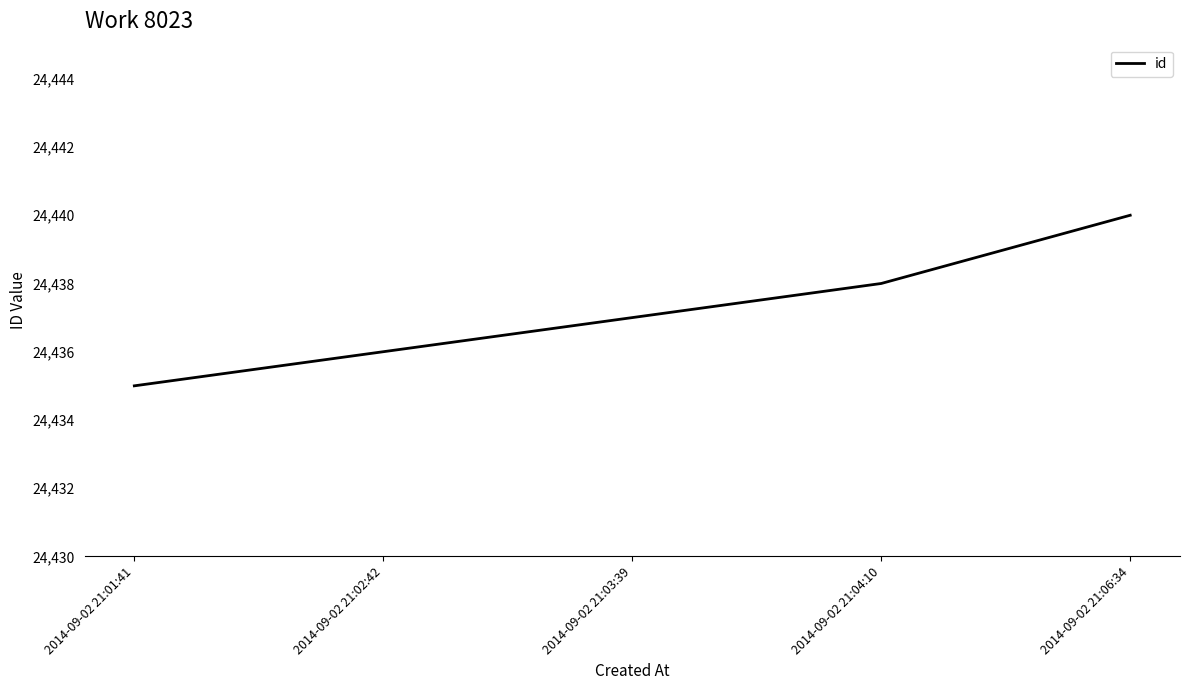

What is the difference between the maximum and second lowest values?

4